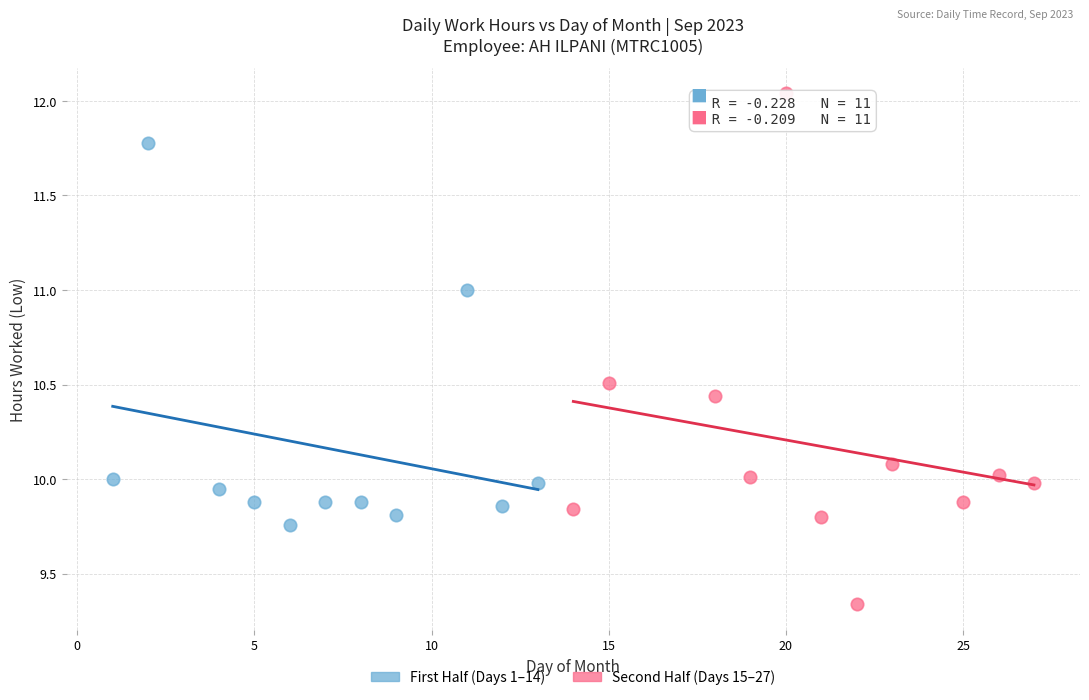

Which series contains the highest Y value?

Second Half (Days 15–27)